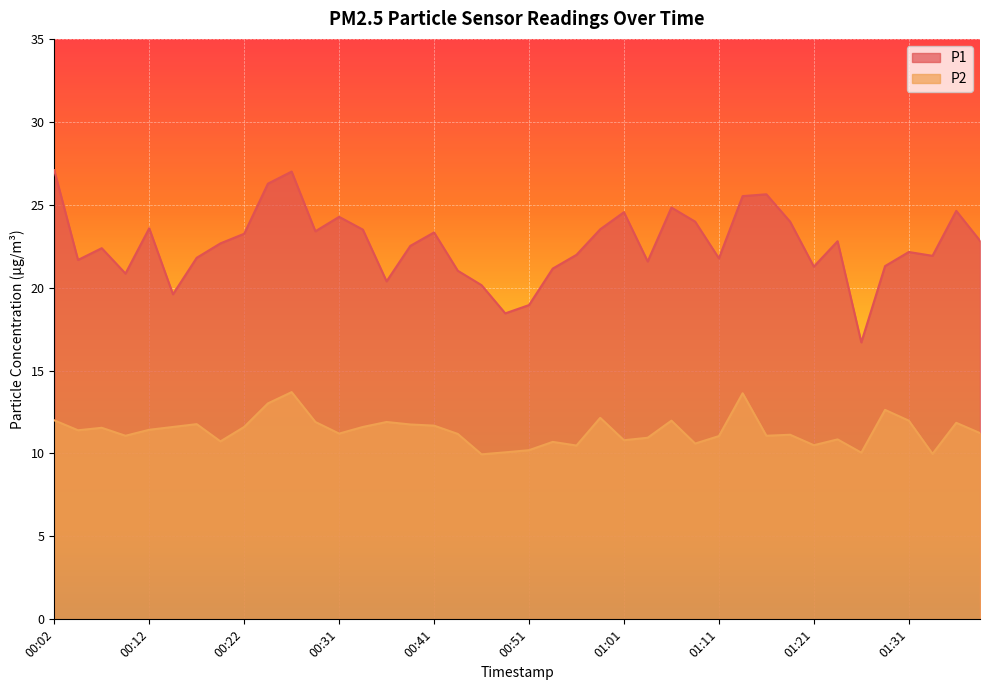

Rank the series by their maximum value, from highest to lowest.

P1, P2